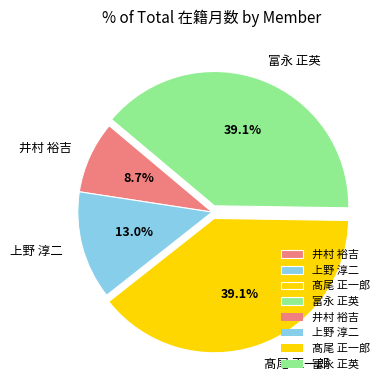

How many segments does this pie chart have?

4